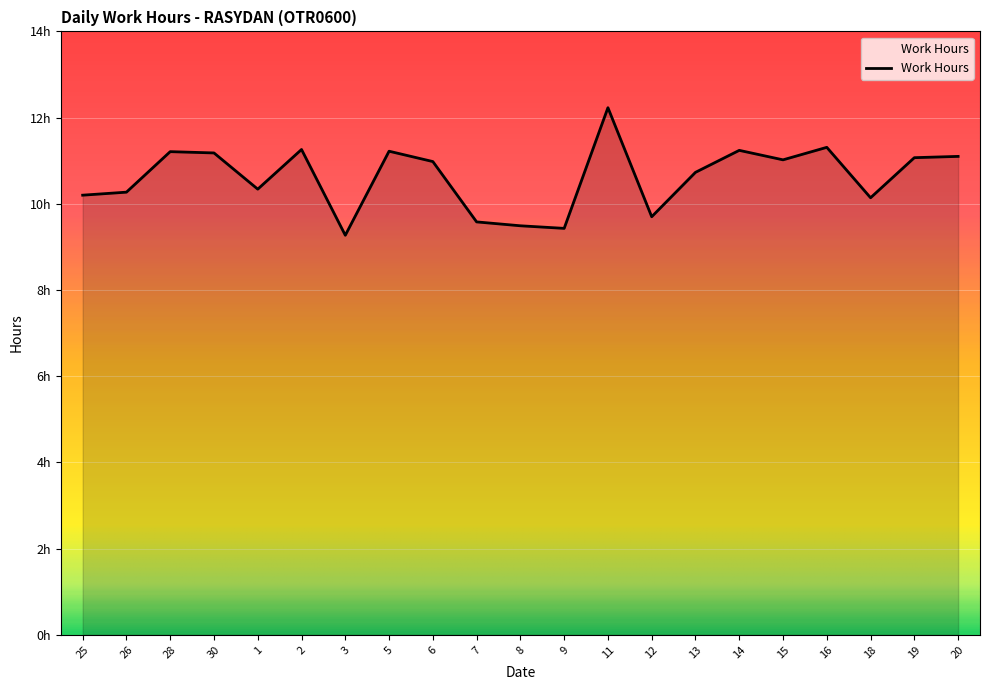

How many points are higher than both their immediate neighbors (excluding endpoints)?

6